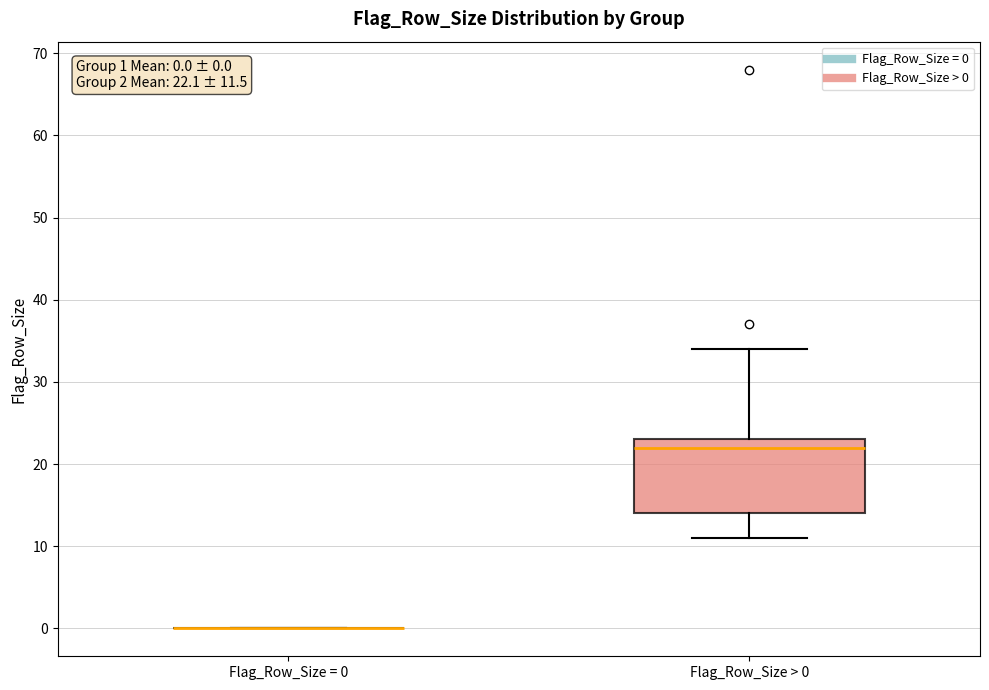

Comparing the boxes themselves (not the whiskers), which one is the tallest?

Flag_Row_Size > 0